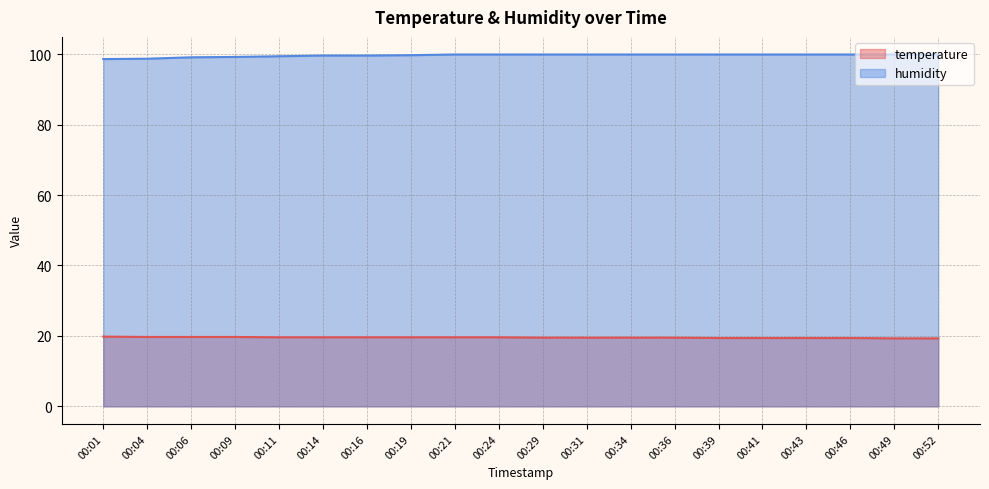

What is the value of the humidity point at the 10th from the left?

99.9